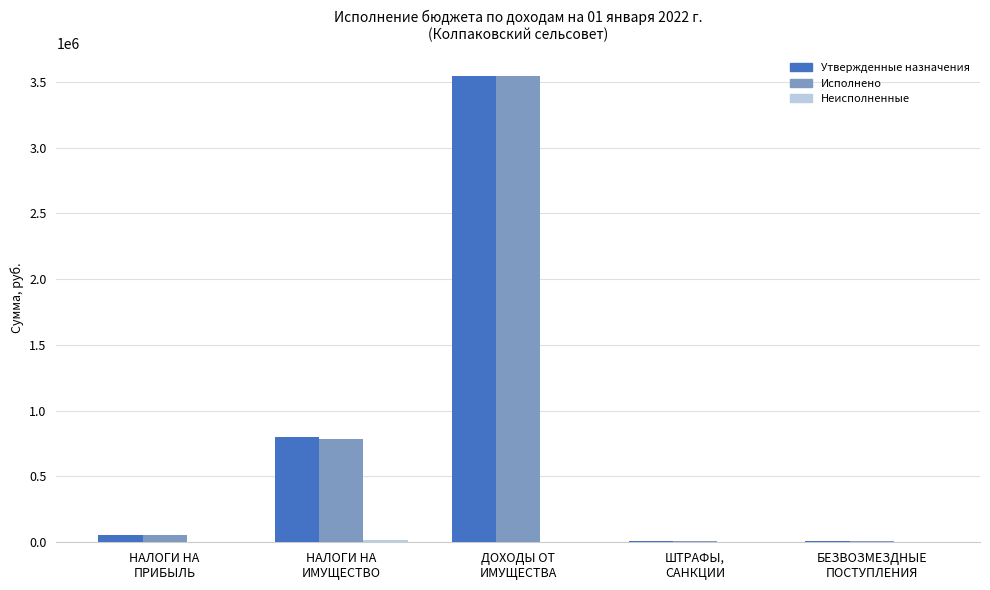

What is the sum of all Исполнено values?

4393274.5